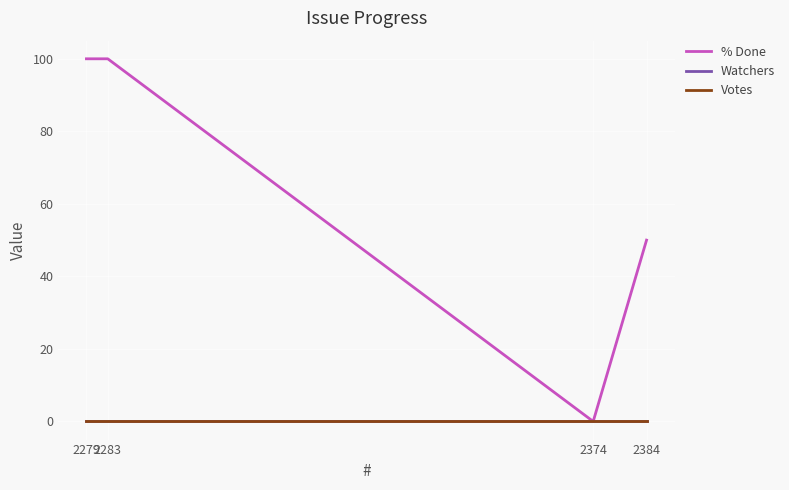

Reading left to right, extract all data points from this chart.

% Done: 100	100	0	50
Watchers: 0	0	0	0
Votes: 0	0	0	0